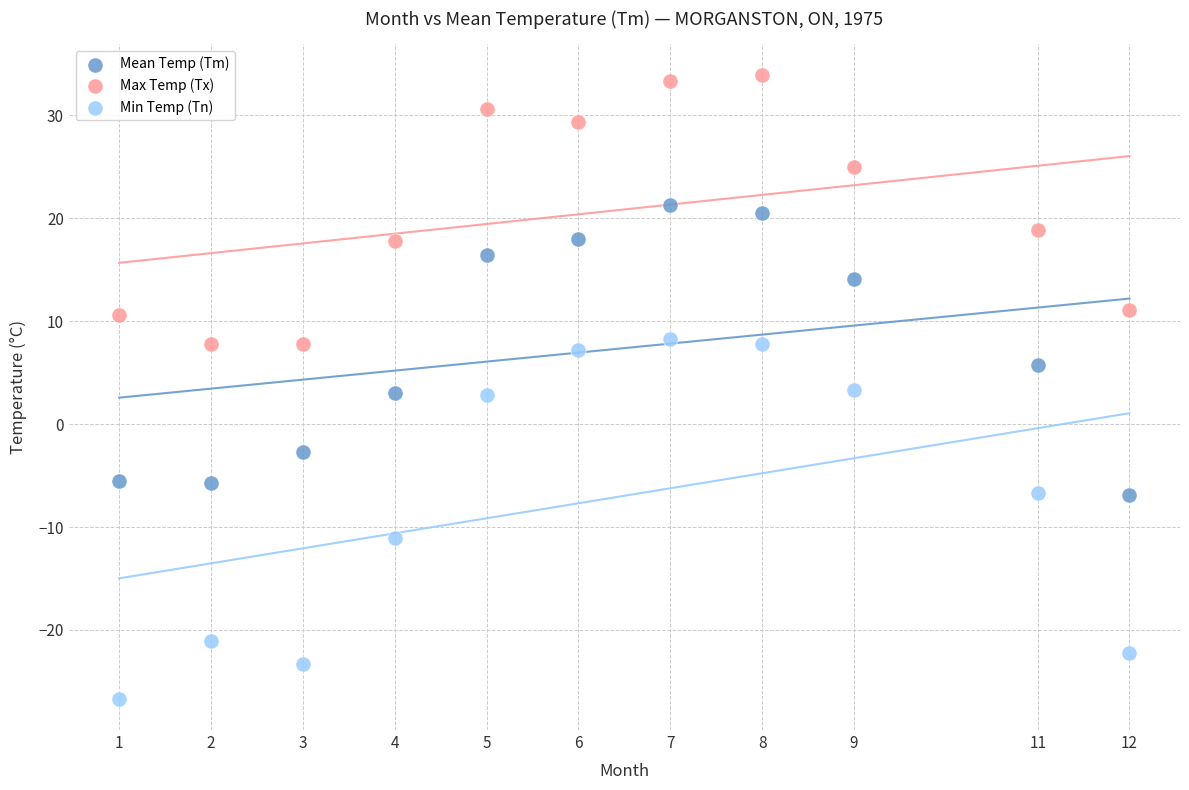

Across all data points, what is the range of Y values (max minus min)?

60.6